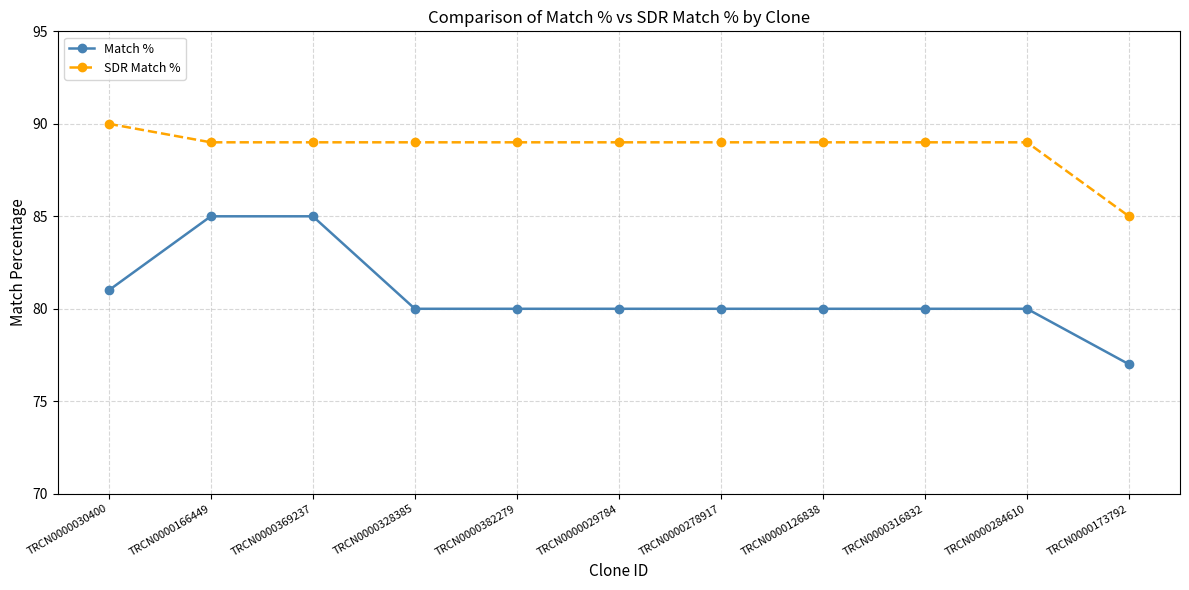

Reading left to right, list all the values displayed in this chart.

Match %: 81	85	85	80	80	80	80	80	80	80	77
SDR Match %: 90	89	89	89	89	89	89	89	89	89	85